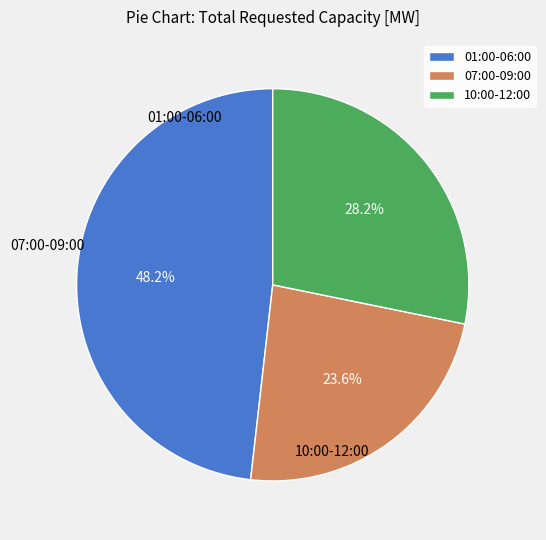

Is there a majority slice in this chart?

No